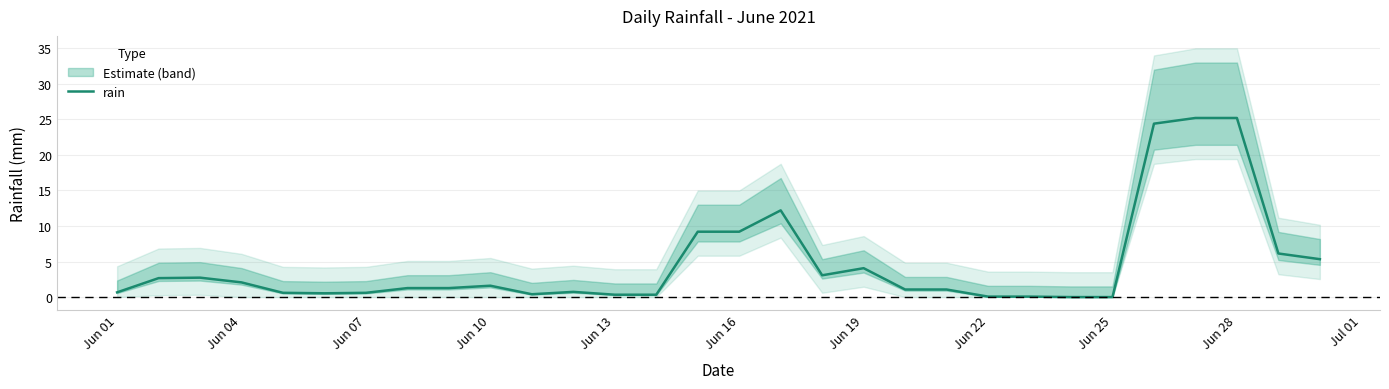

How many lines are shown in the chart?

1